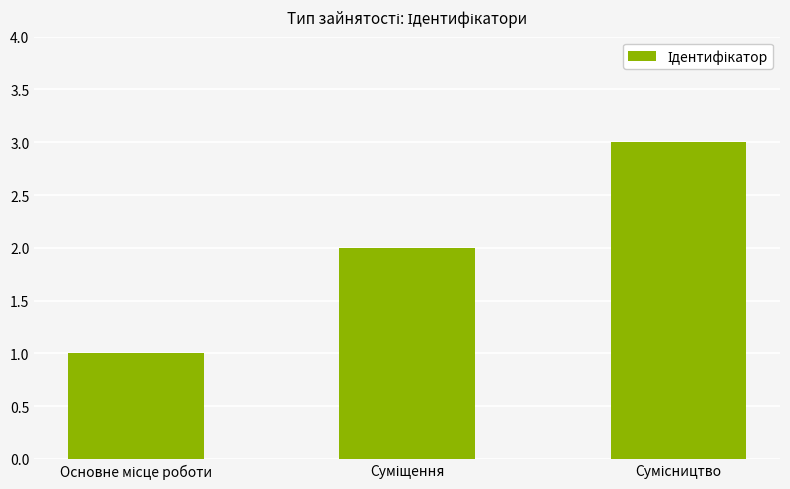

Are the bars grouped side by side (vs. stacked)?

No